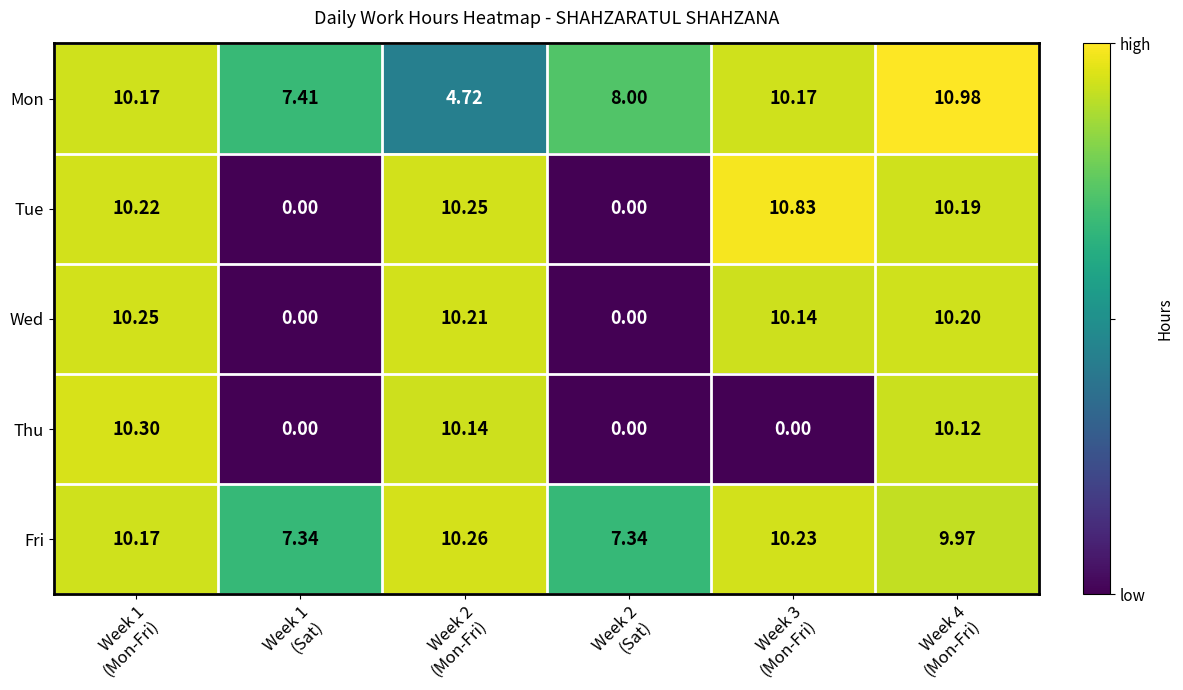

Rank the series by their maximum value, from lowest to highest.

Wed, Fri, Thu, Tue, Mon